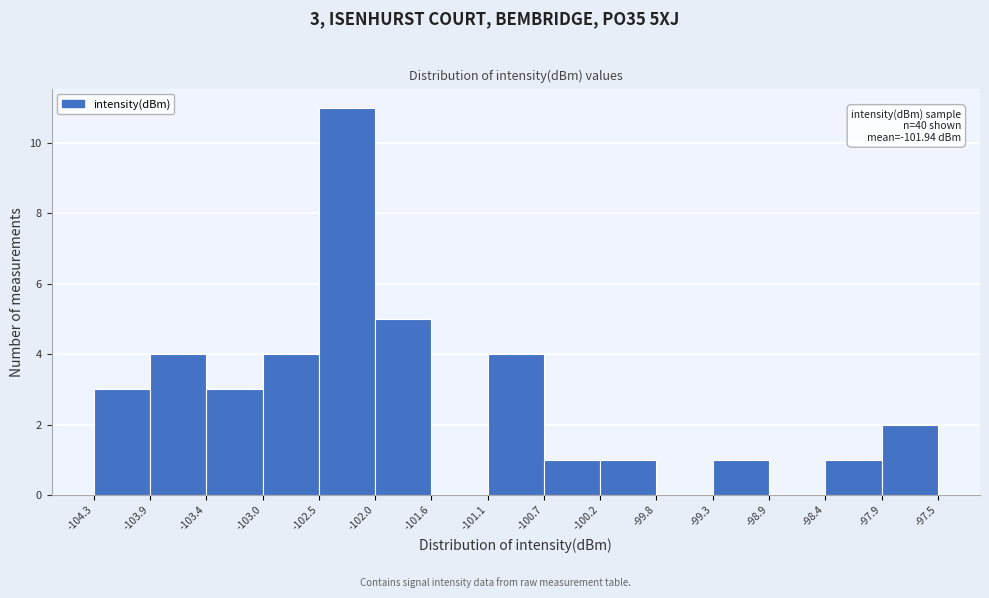

Over which range of the x-axis is the bar tallest?

-102.5 to -102.0